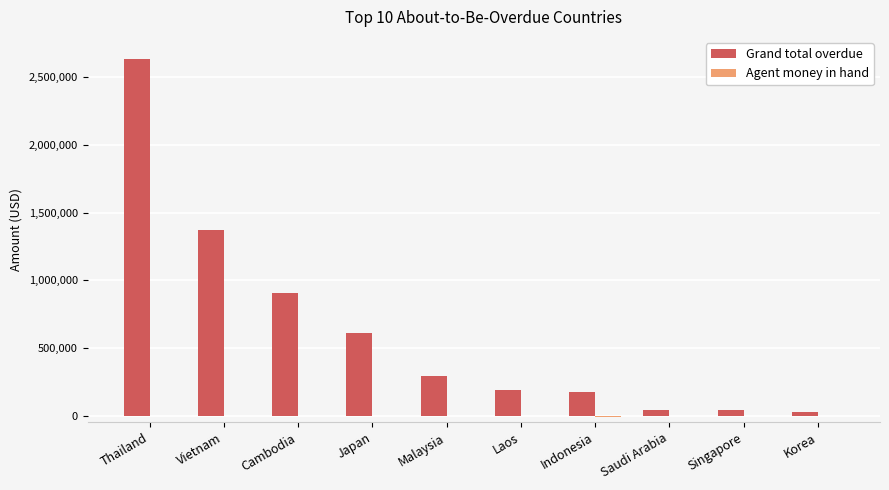

Which series has the largest total across all categories?

Grand total overdue